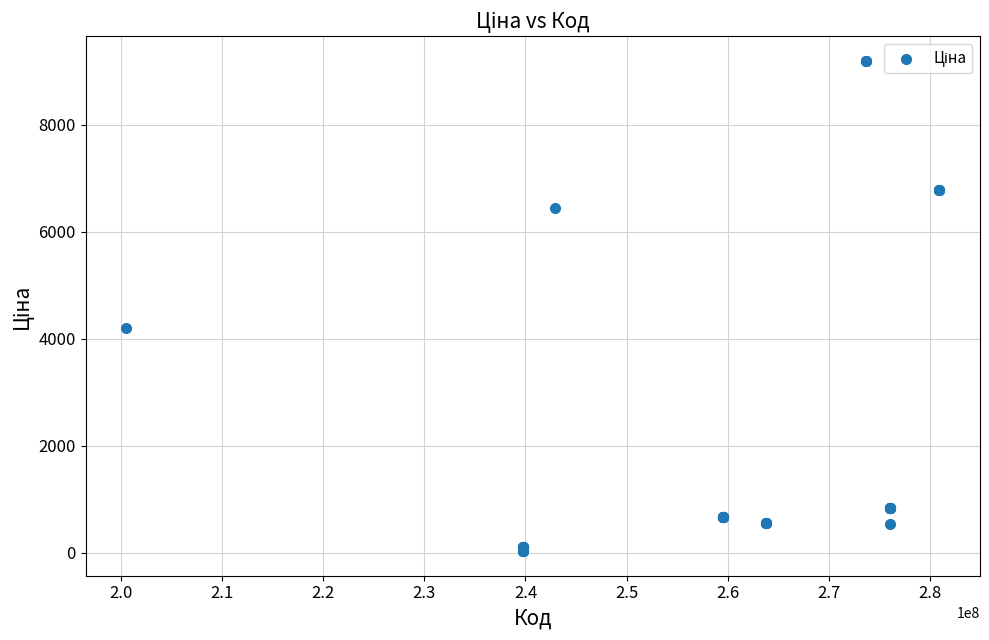

What Y value in the scatter plot is closest to 4613?

4209.5